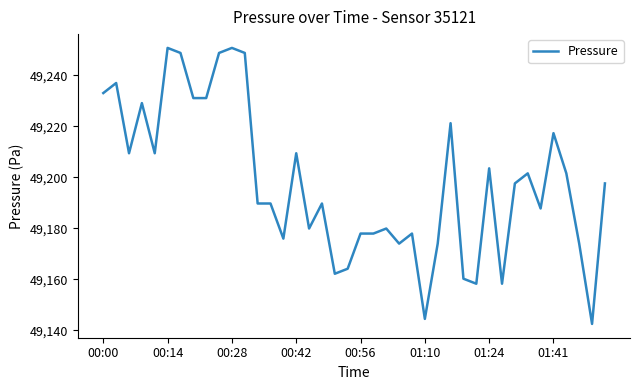

What is the maximum value shown in the chart?

49250.7